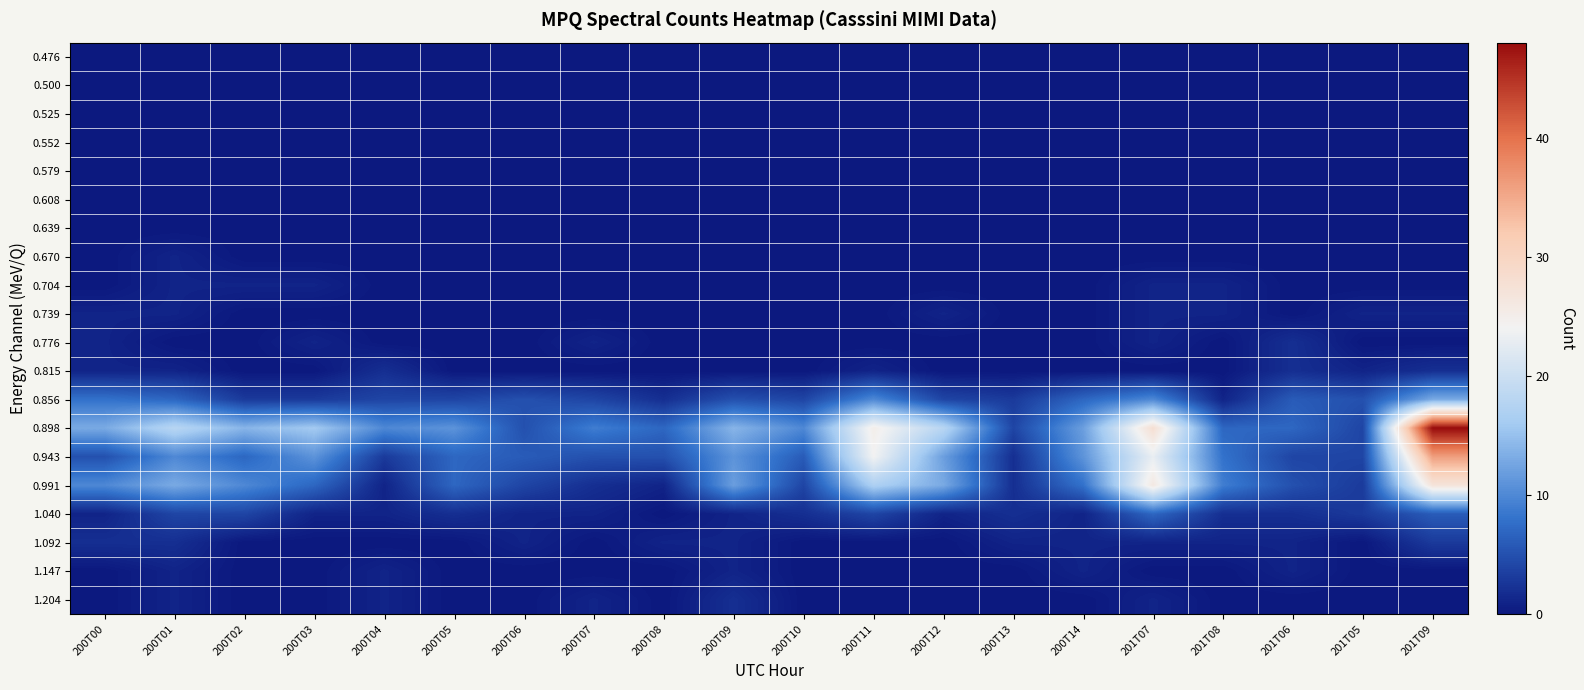

What is the difference between the highest and lowest values at 200T02?

14